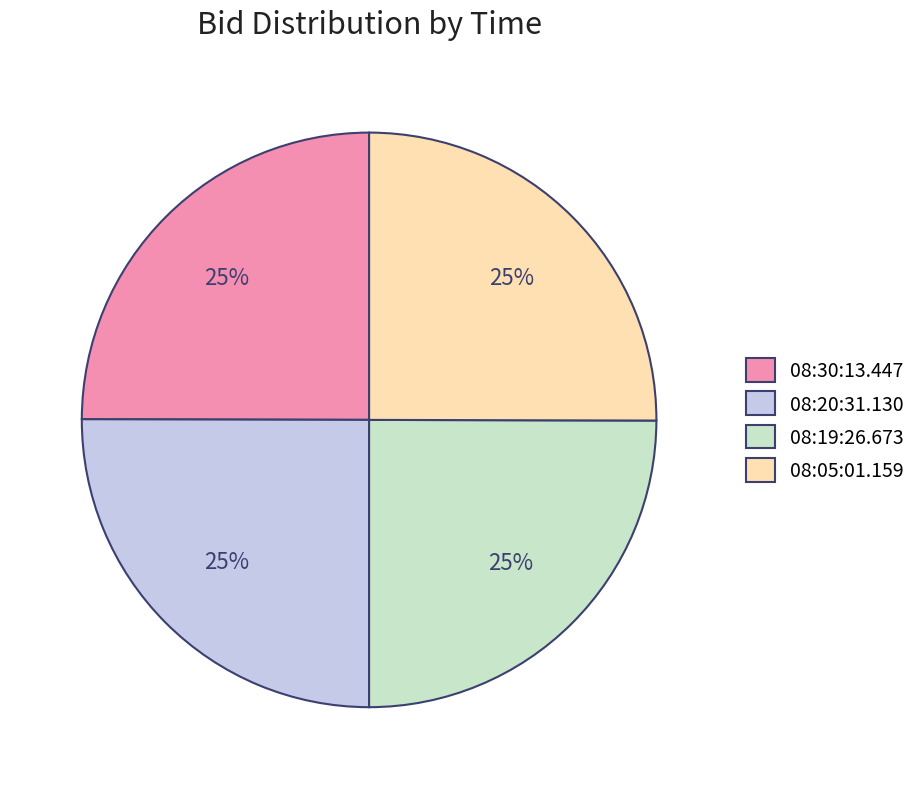

Approximately how many times larger is the value at 08:30:13.447 compared to 08:19:26.673?

1.0